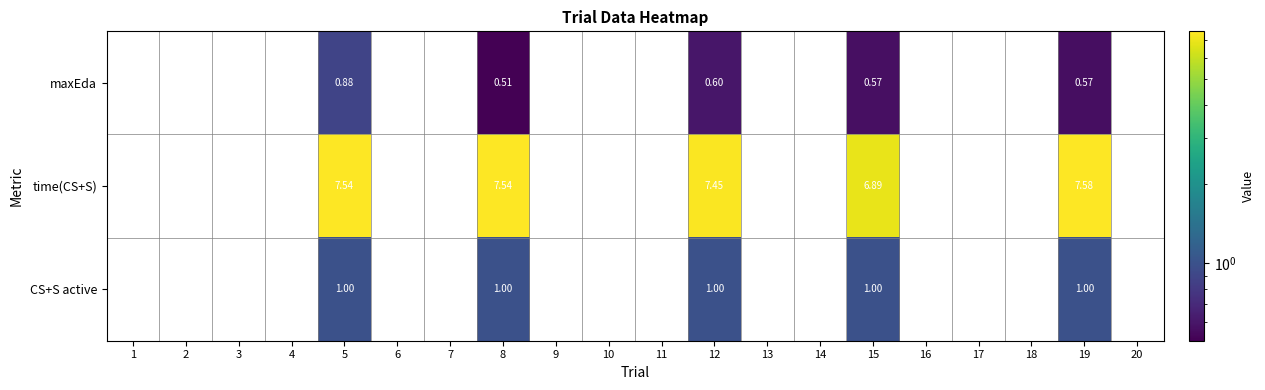

Is the value of maxEda at 8 greater than the value of CS+S active at 15?

No